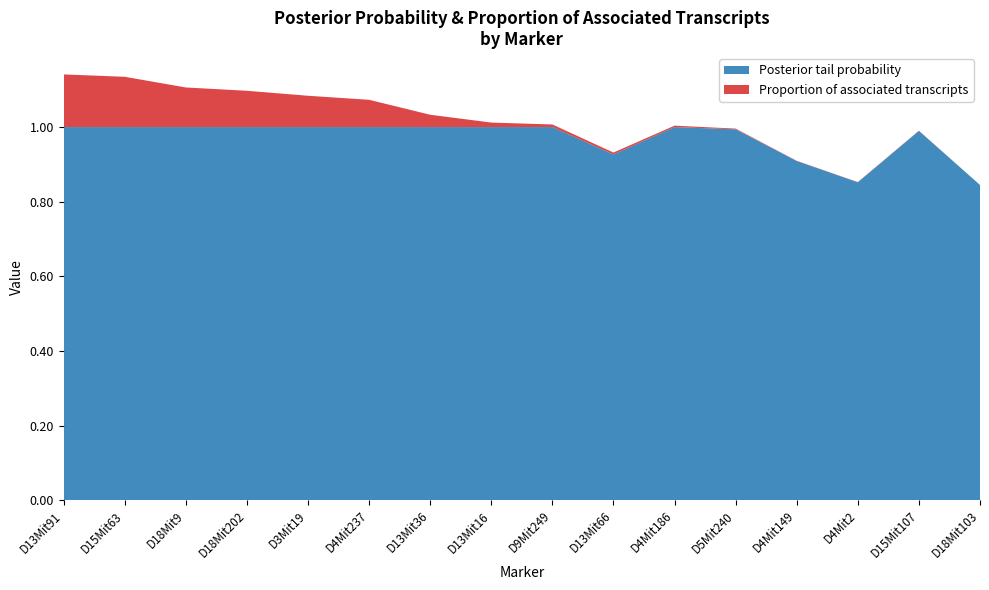

Reading left to right, transcribe all the data shown in this chart.

Posterior tail probability: D13Mit91=1.0	D15Mit63=1.0	D18Mit9=1.0	D18Mit202=1.0	D3Mit19=1.0	D4Mit237=1.0	D13Mit36=1.0	D13Mit16=1.0	D9Mit249=1.0	D13Mit66=0.9	D4Mit186=1.0	D5Mit240=1.0	D4Mit149=0.9	D4Mit2=0.9	D15Mit107=1.0	D18Mit103=0.8
Proportion of associated transcripts: D13Mit91=0.1	D15Mit63=0.1	D18Mit9=0.1	D18Mit202=0.1	D3Mit19=0.1	D4Mit237=0.1	D13Mit36=0.0	D13Mit16=0.0	D9Mit249=0.0	D13Mit66=0.0	D4Mit186=0.0	D5Mit240=0.0	D4Mit149=0.0	D4Mit2=0.0	D15Mit107=0.0	D18Mit103=0.0